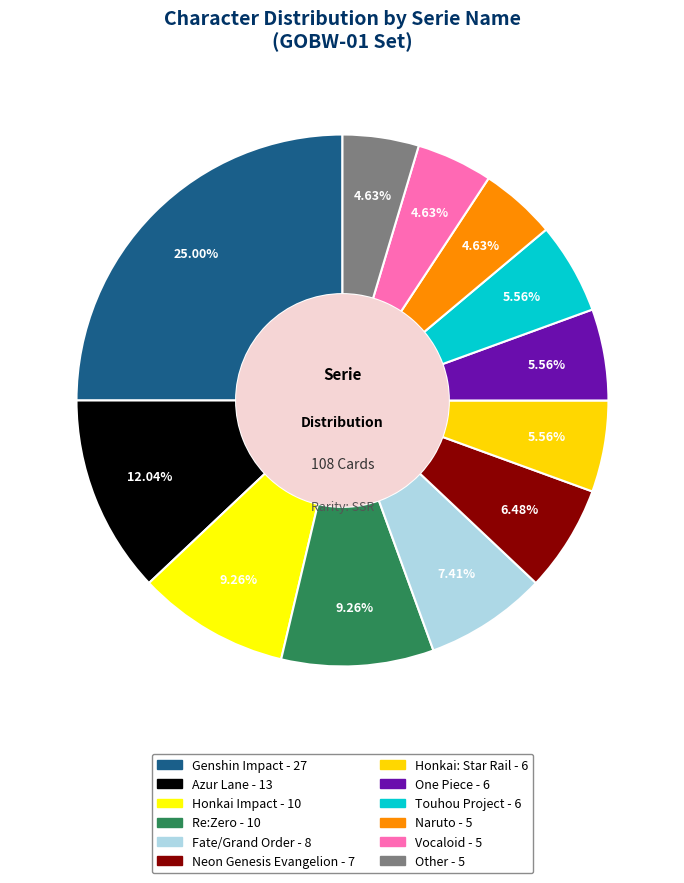

Between Other and Honkai: Star Rail, which is larger?

Honkai: Star Rail